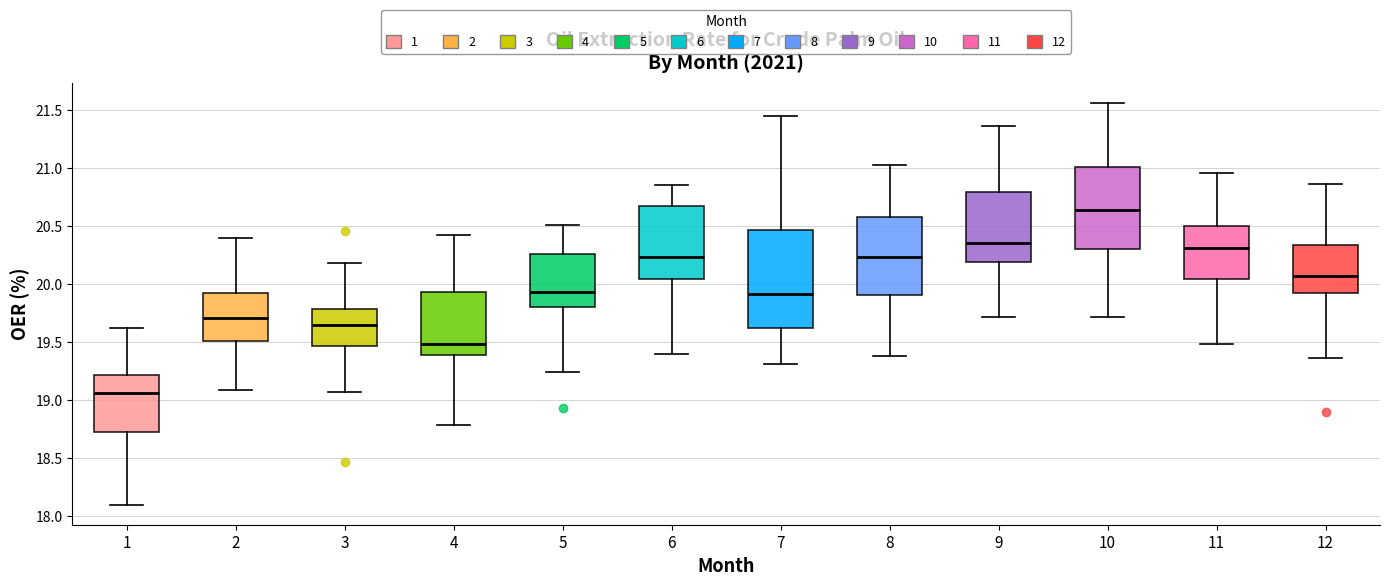

Which box's median line is the highest?

10